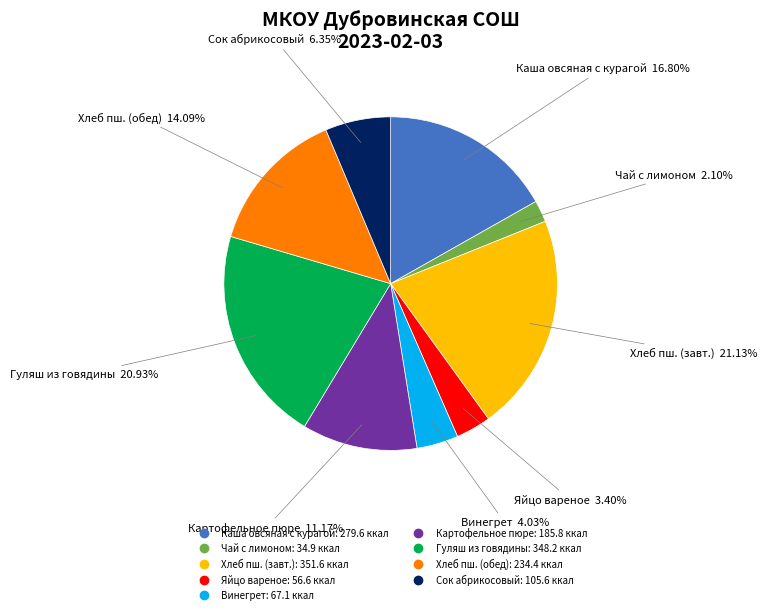

Is there a majority slice in this chart?

No